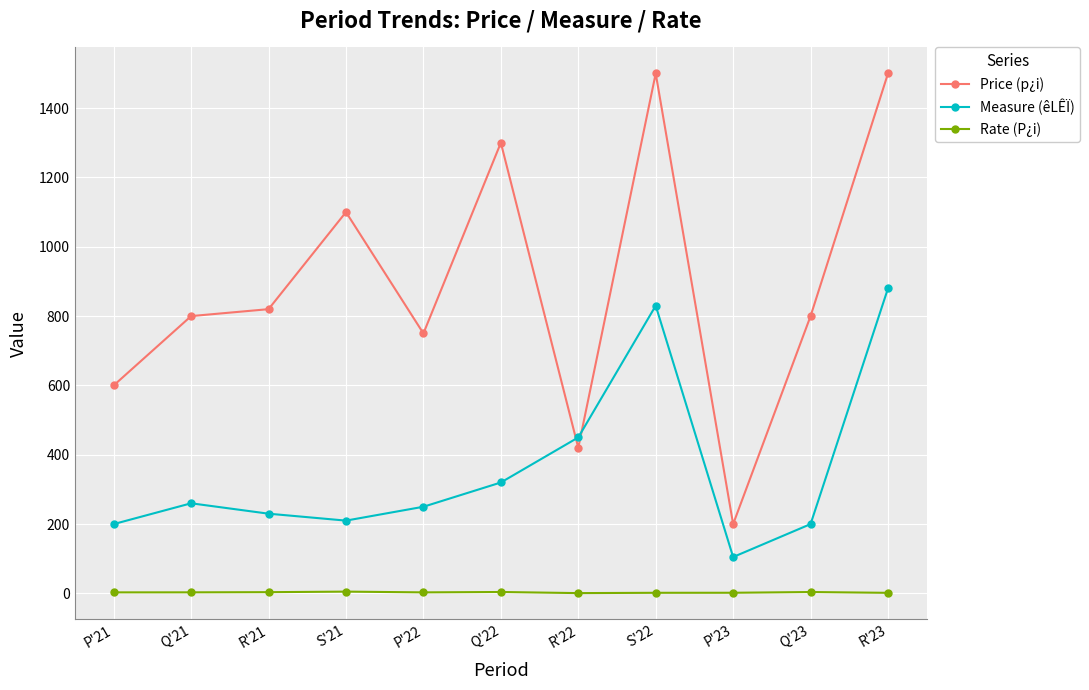

Rank the series by their maximum value, from highest to lowest.

Price (p¿i), Measure (êLÊÏ), Rate (P¿i)